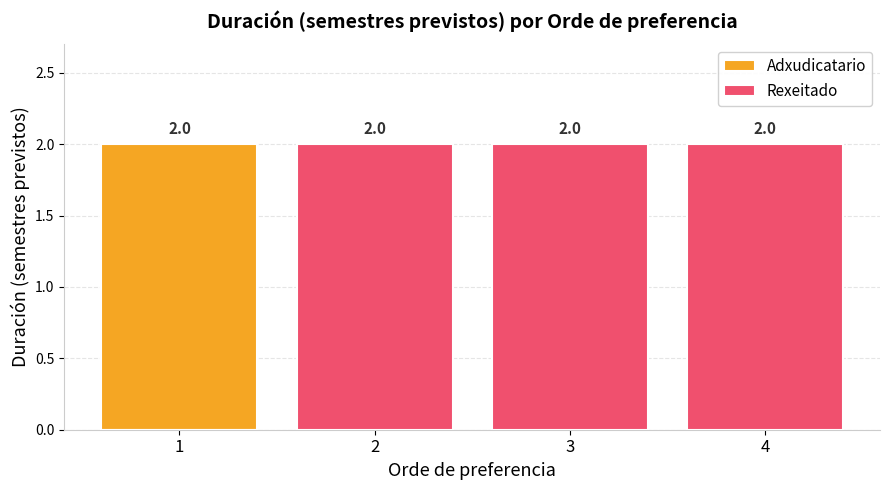

Rank the series by their average value, from highest to lowest.

Rexeitado, Adxudicatario